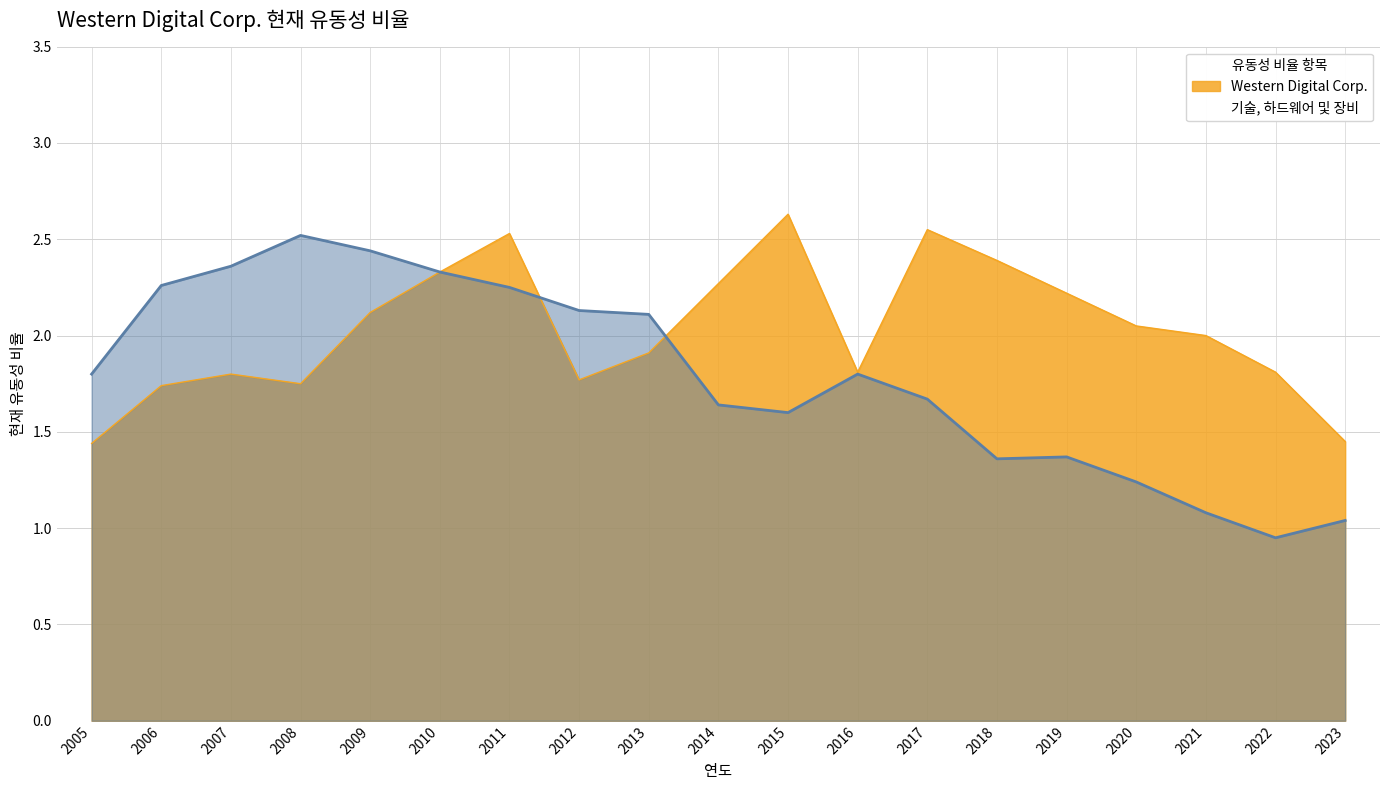

Where is 기술, 하드웨어 및 장비 nearest to the value 1?

2023